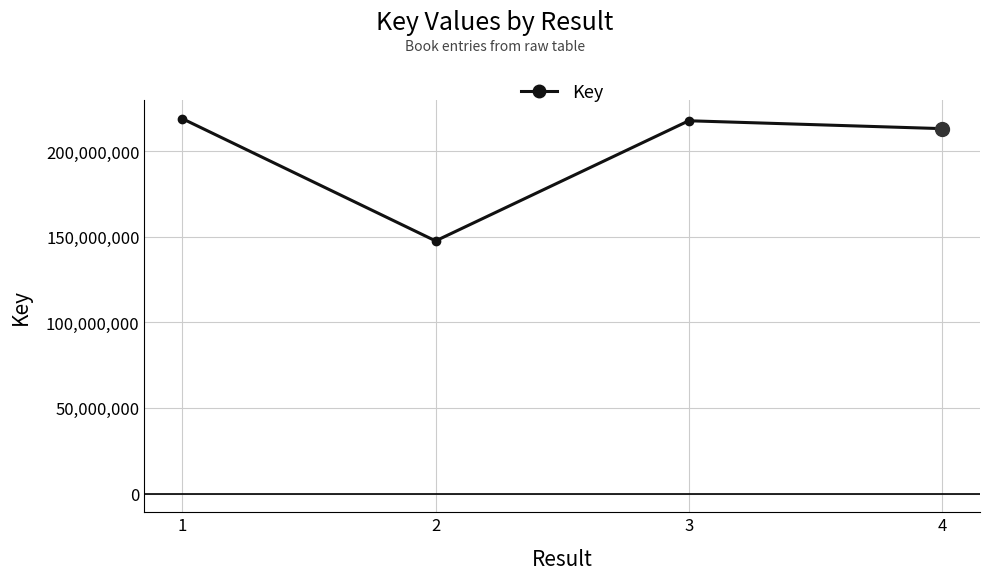

The value at 2 is 147545513. True or false?

True